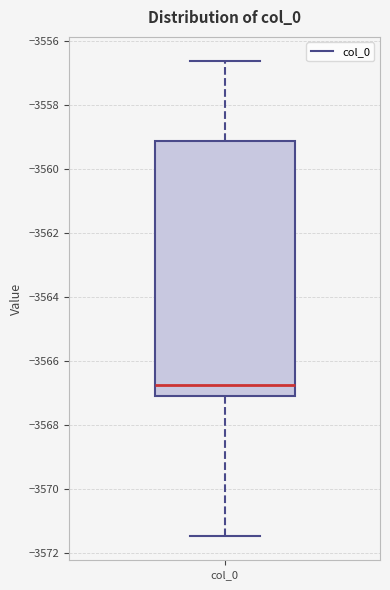

Read this box plot against the y-axis: the position of the median line, the range covered by the box, and the ends of both whiskers. The values are not printed on the chart, so give them approximately, as read against the axis.

median -3566.8, box -3567.0 to -3559.2, whiskers -3571.4 to -3556.6